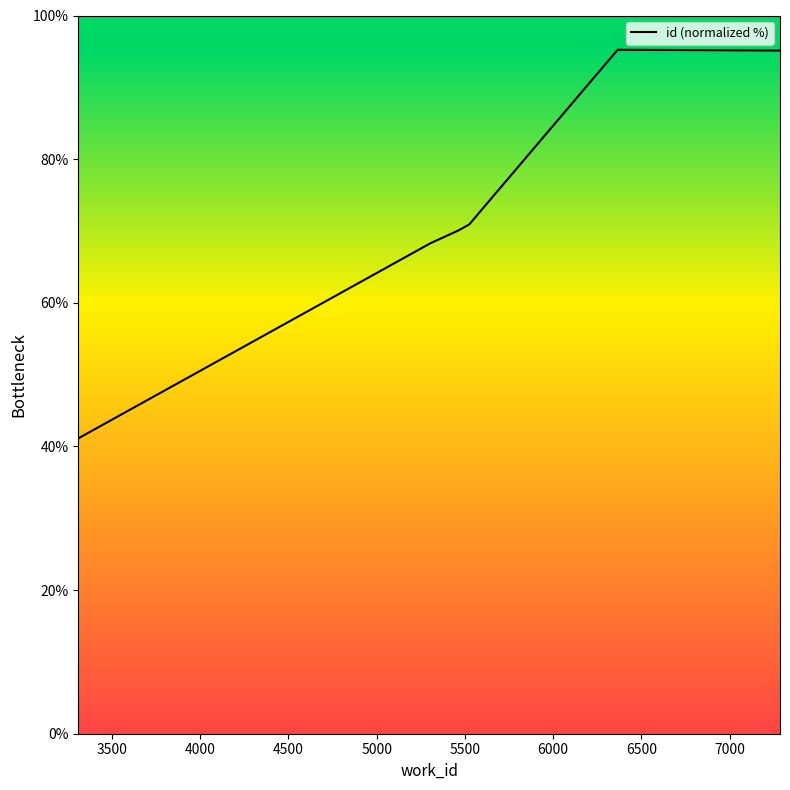

How many interior local peaks (higher than both neighbors) does the data have?

1